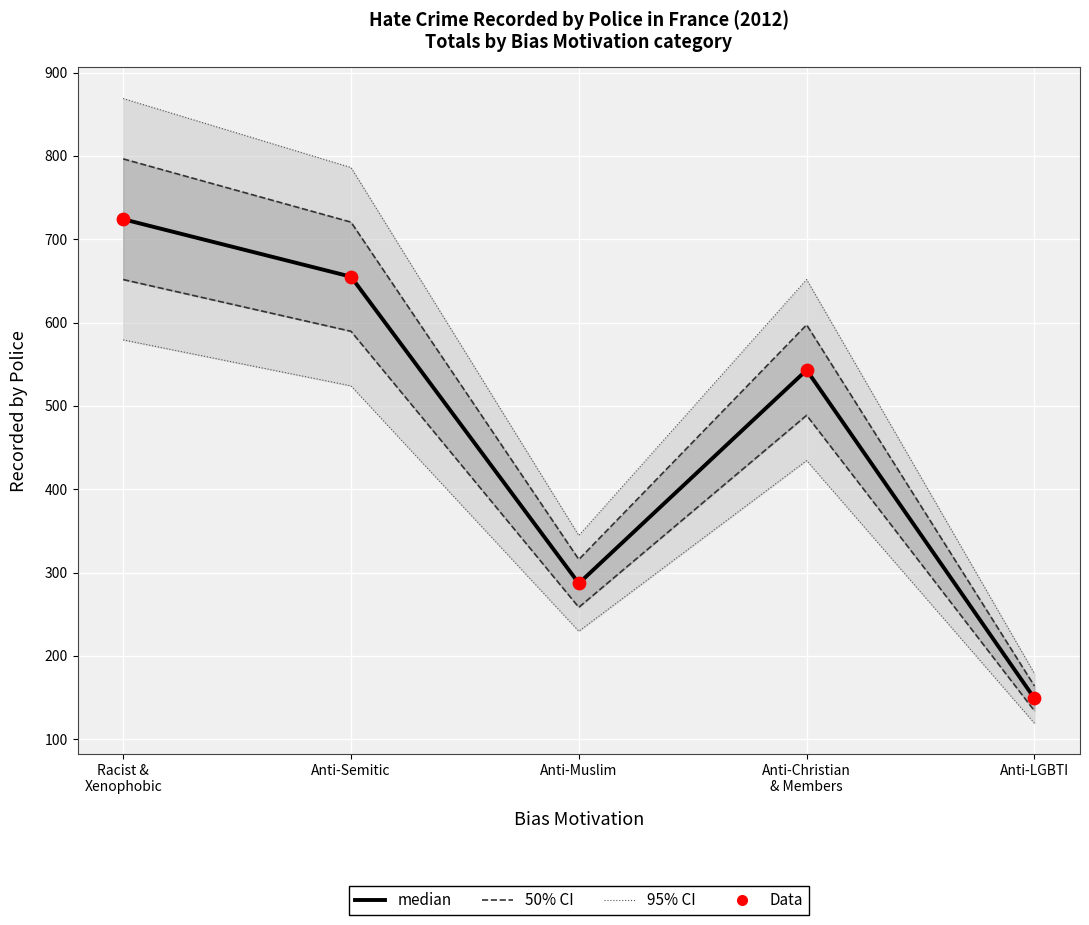

Which series has the largest total across all categories?

median